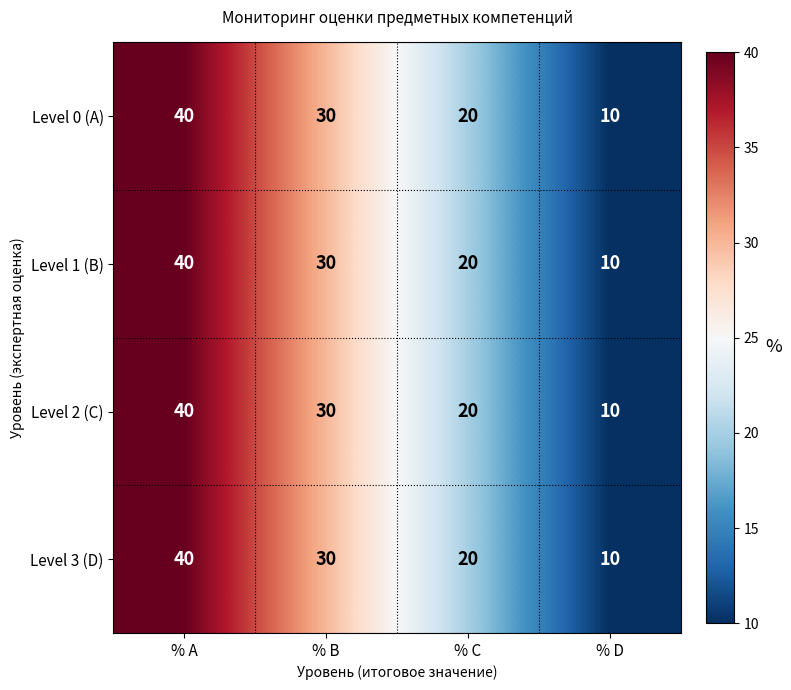

What is the sum of the Level 3 (D) values at % A and % D?

50